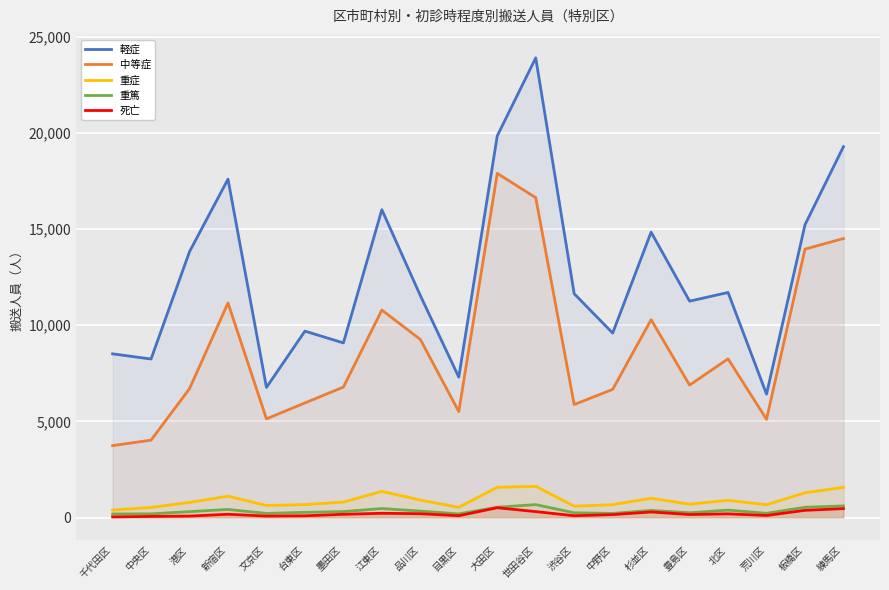

Where is the first local maximum for 重症?

新宿区